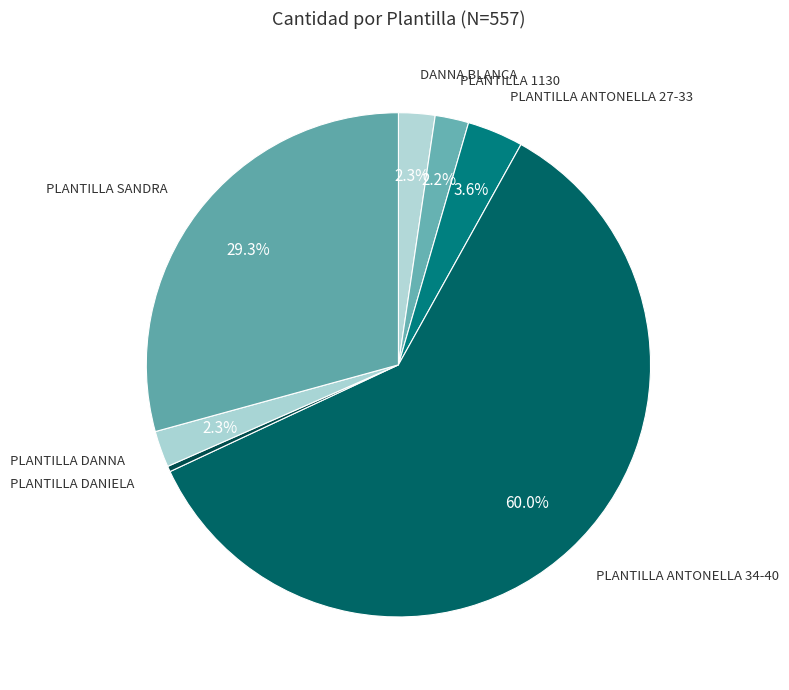

Which slice represents more than half of the pie?

PLANTILLA ANTONELLA 34-40